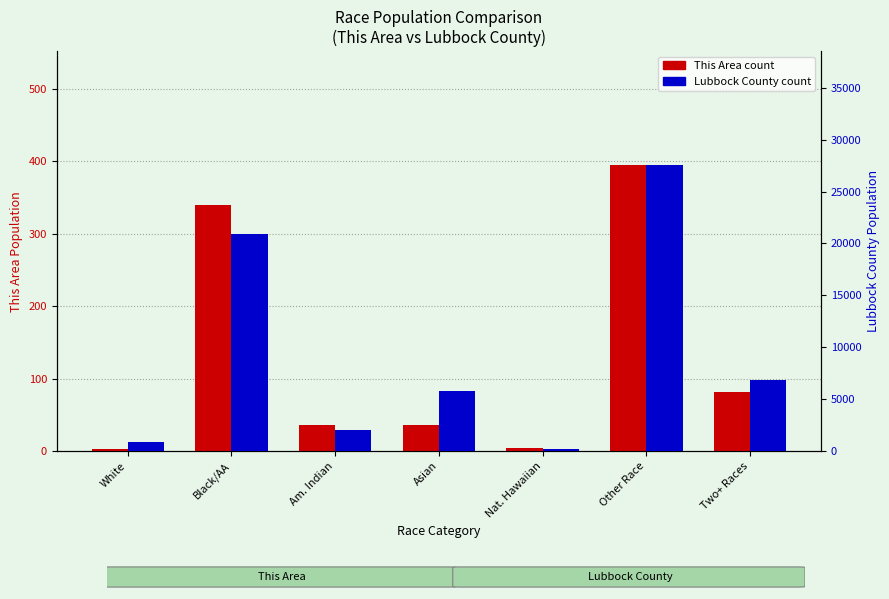

Which has a higher value, Nat. Hawaiian or Black/AA?

Black/AA